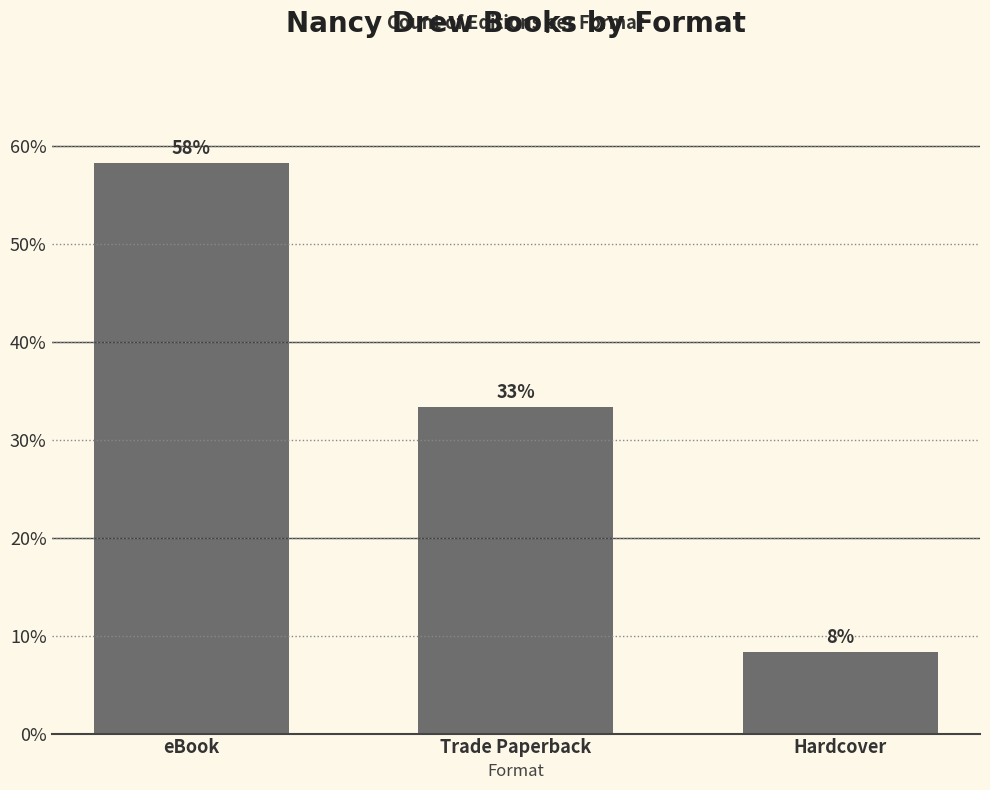

Is it true that the value at Trade Paperback is 49.0?

False